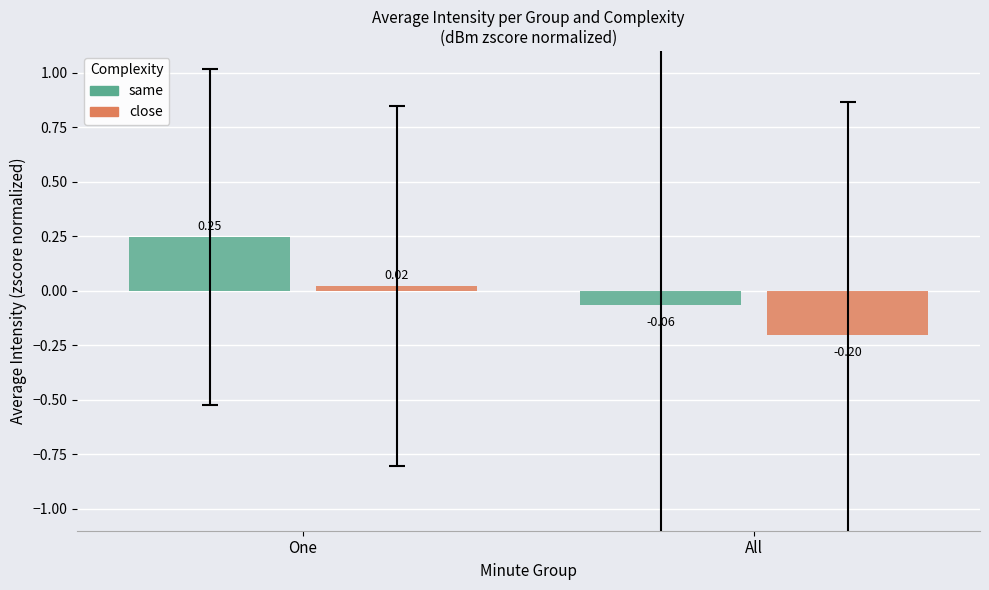

What is the difference between the same values at One and All?

0.3